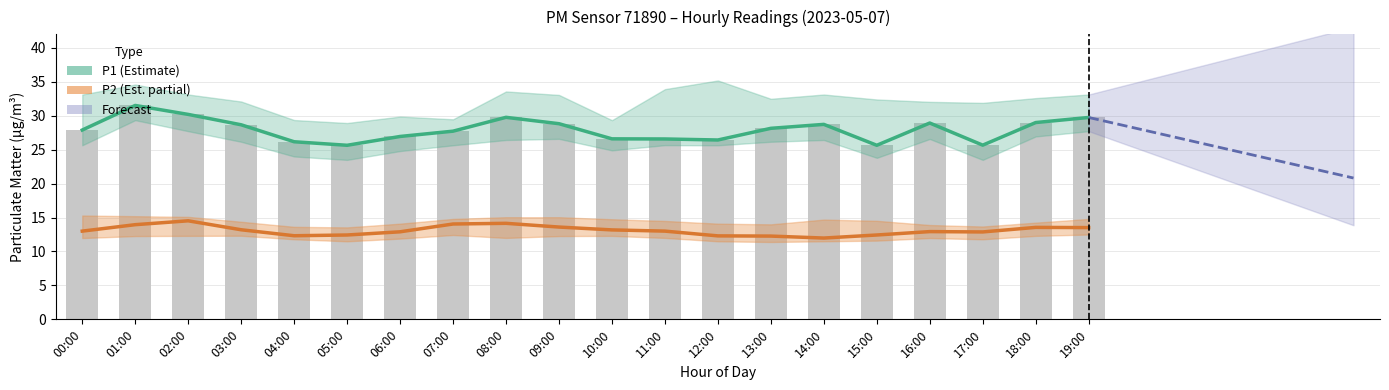

Rank the series by their maximum value, from lowest to highest.

P2_lower, P2, P2_upper, P1_lower, P1, P1_upper